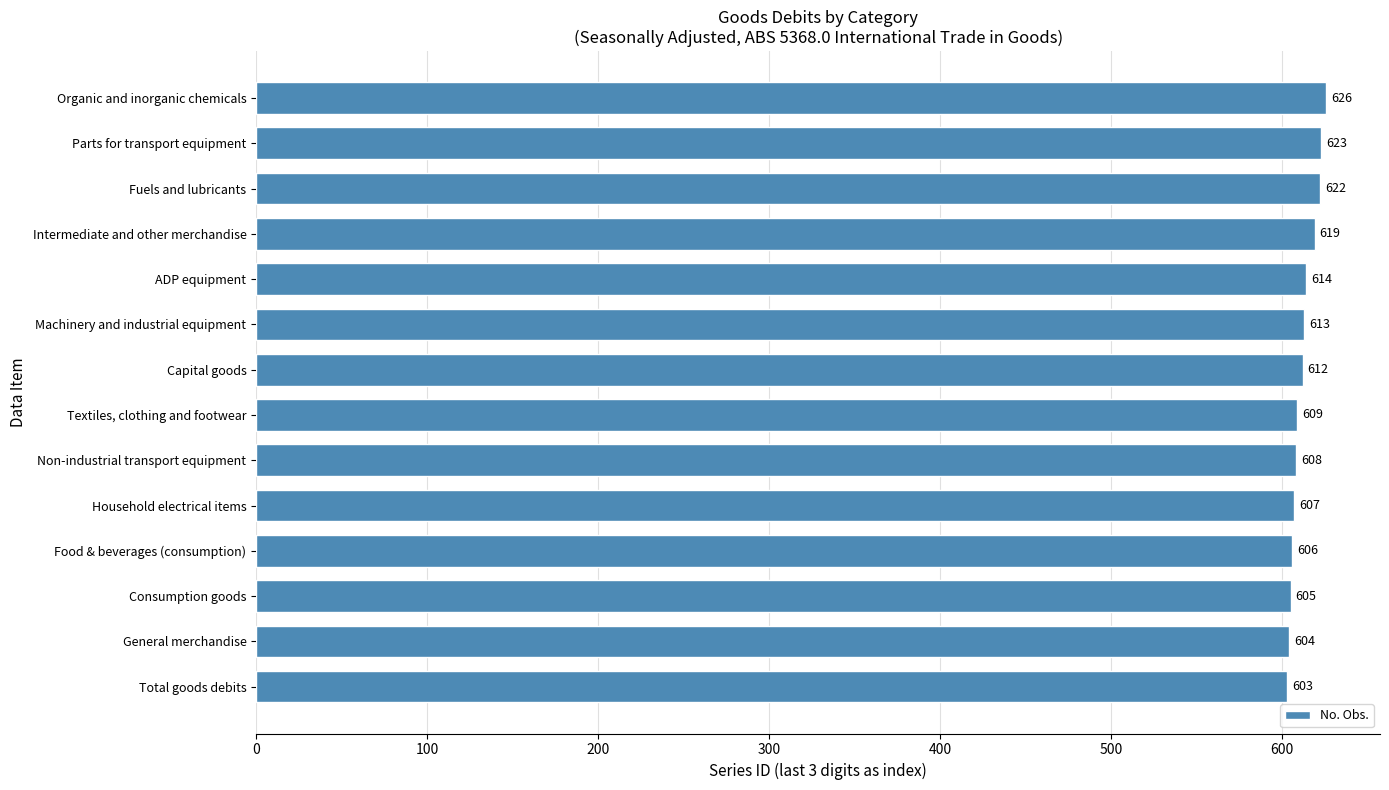

Between Household electrical items and ADP equipment, which is larger?

ADP equipment